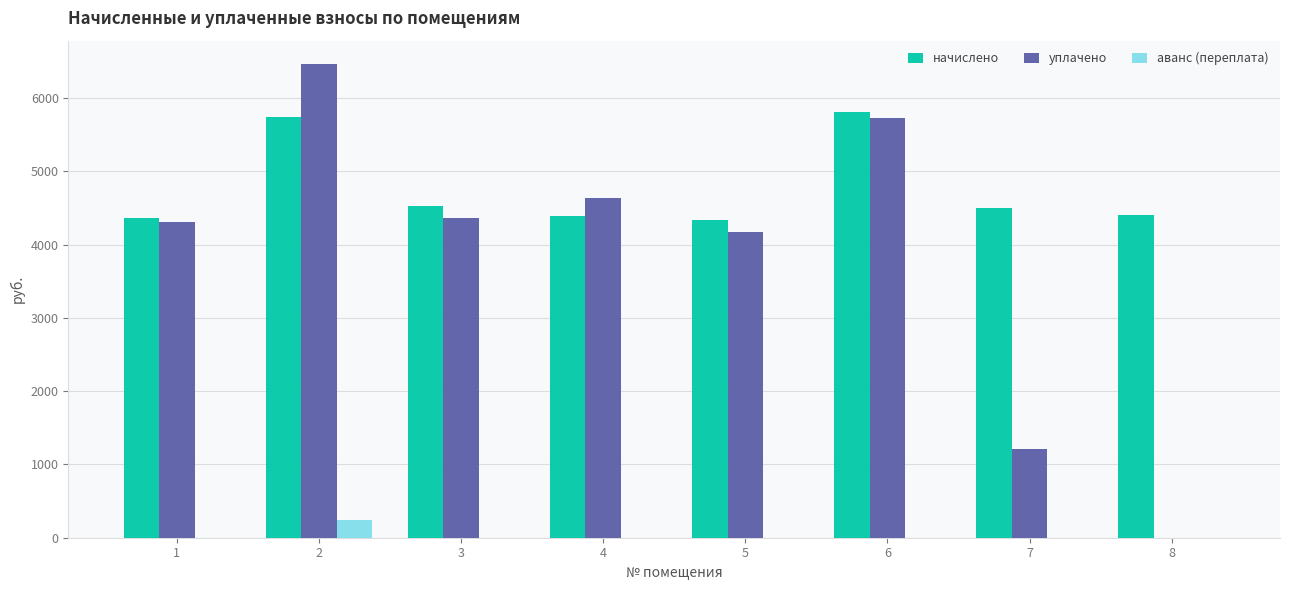

What is the spread (max minus min) of values at 5?

4338.6